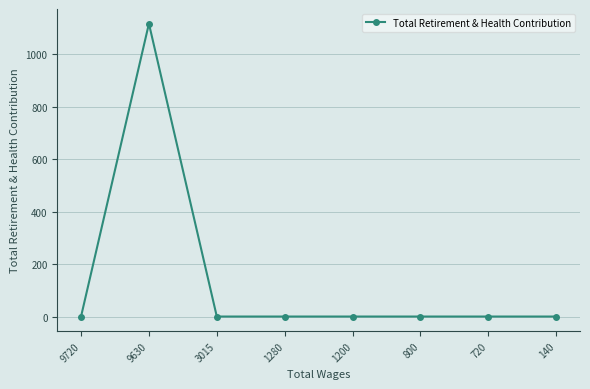

The value at 140 is 0. True or false?

True